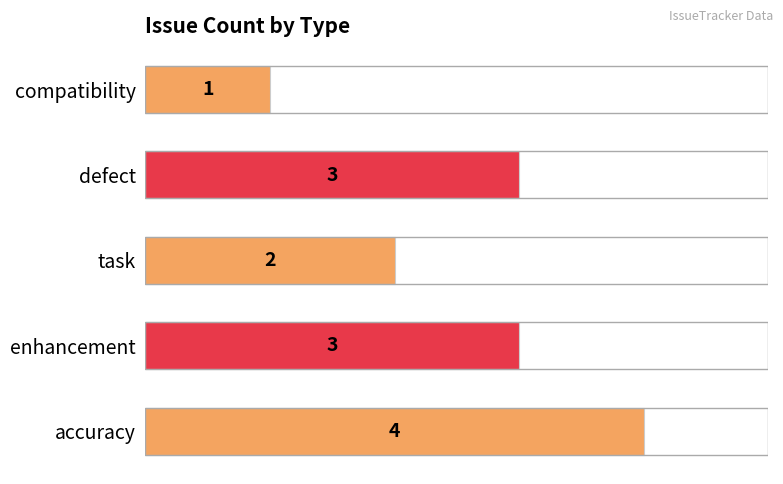

Which category has the lowest value across all series?

compatibility